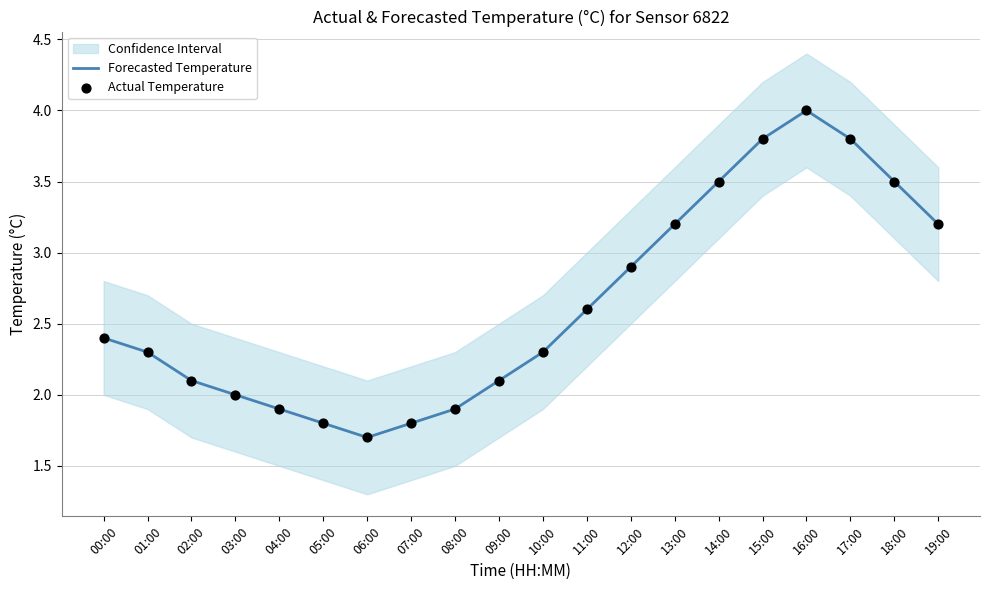

At which category is the sum across all series the highest?

16:00